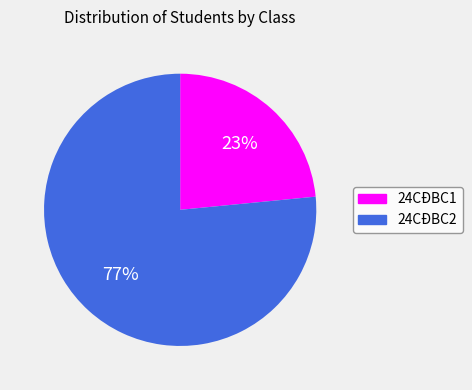

Which category has the biggest portion of the pie?

24CĐBC2